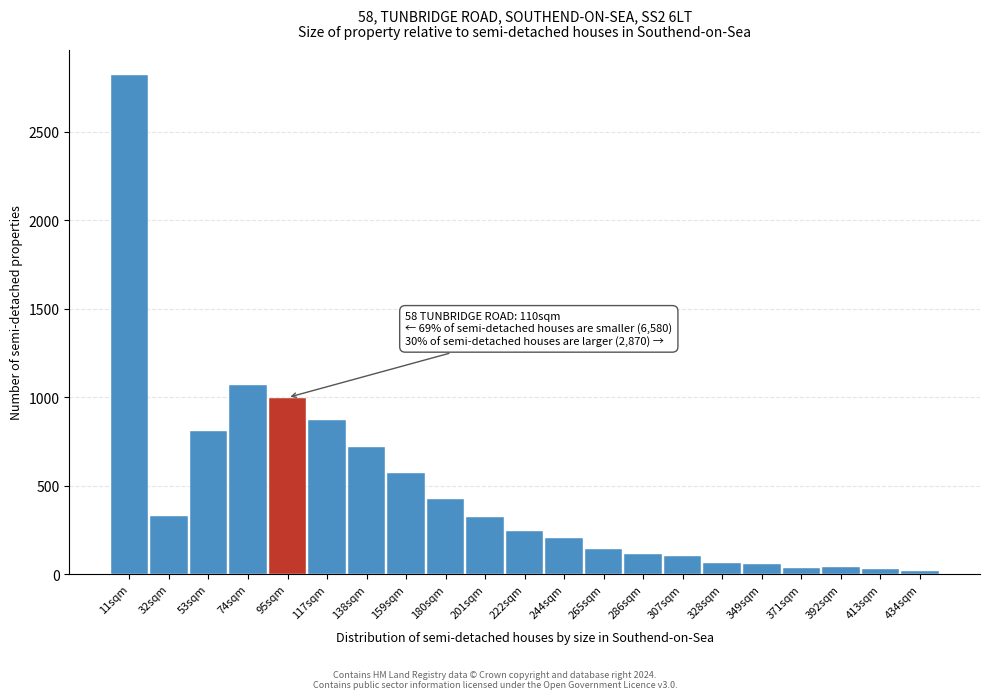

At which label is the value closest to 1419?

74sqm